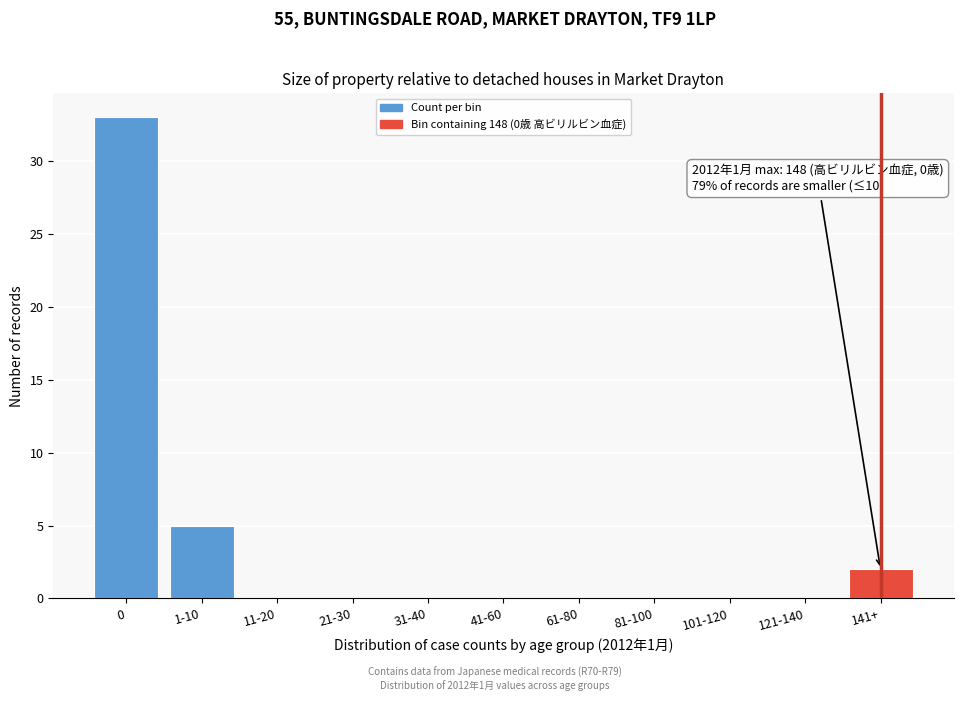

Reading left to right, transcribe all the data shown in this chart.

0=33	1-10=5	11-20=0	21-30=0	31-40=0	41-60=0	61-80=0	81-100=0	101-120=0	121-140=0	141+=2